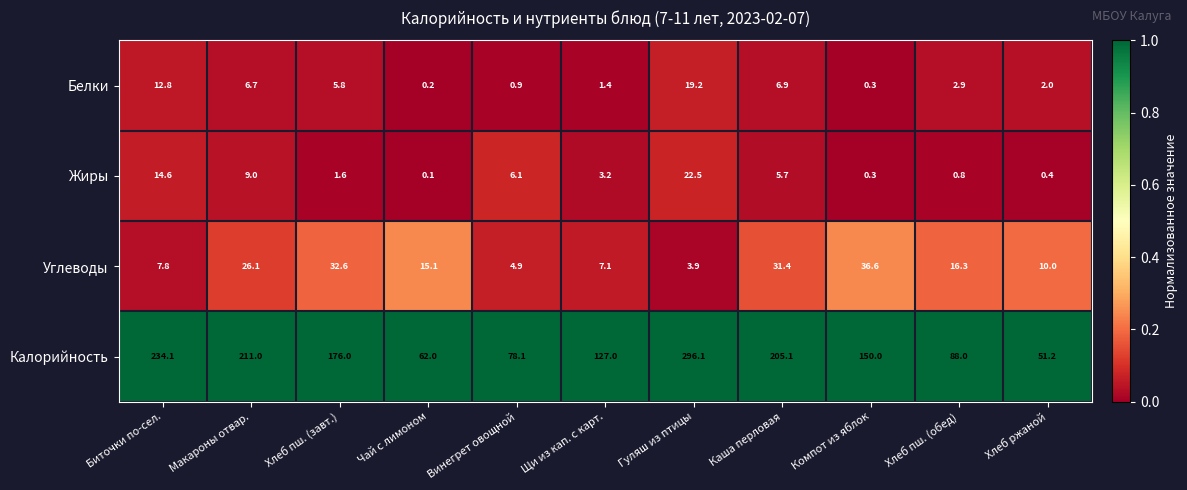

What is the difference between the maximum and minimum values in the Калорийность series?

244.9